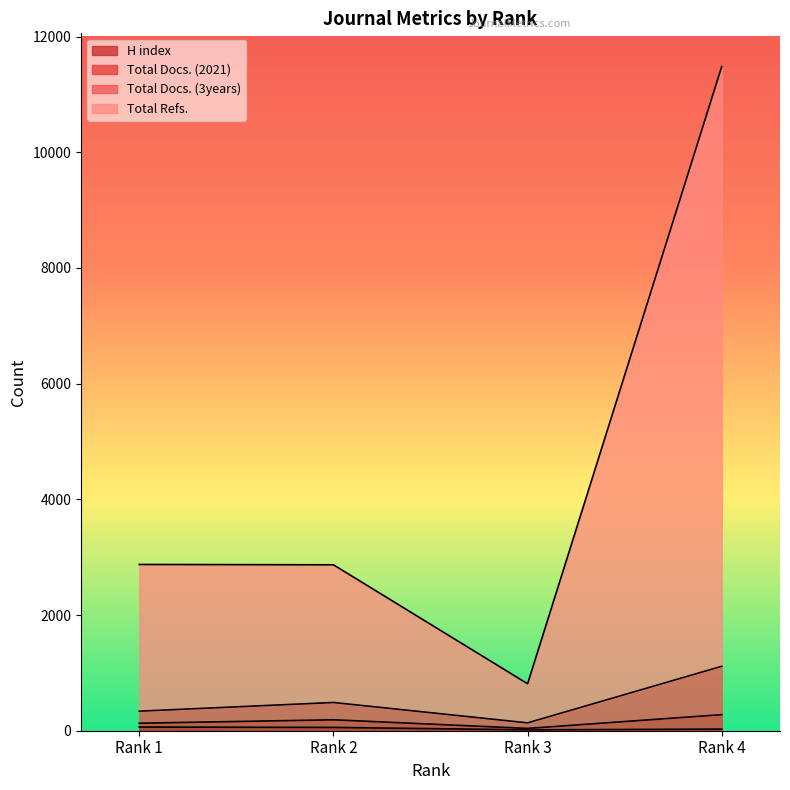

True or false: Total Docs. (3years) and Total Docs. (2021) cross at least once.

False